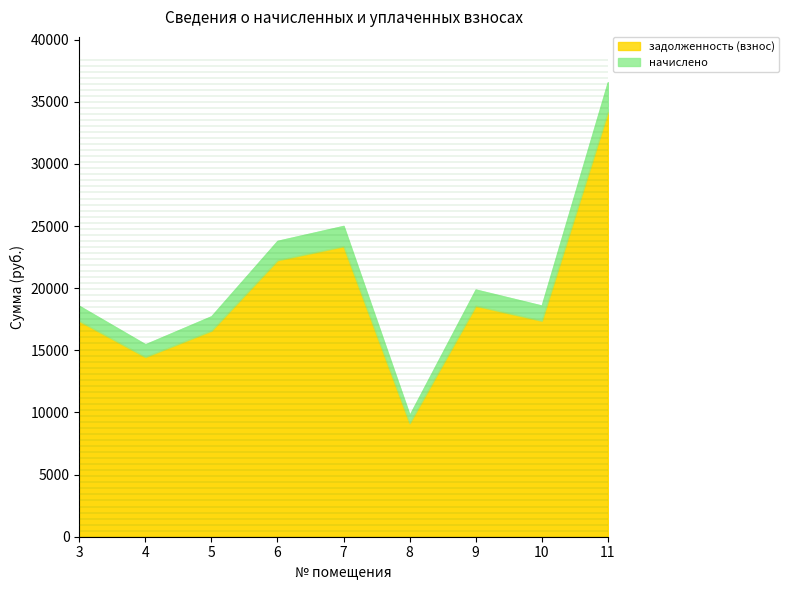

Reading left to right, transcribe all the data shown in this chart.

задолженность (взнос): 17359.6	14470.7	16583.8	22254.4	23377.8	9147.8	18589.9	17386.2	34183.9
начислено: 1207.1	1006.3	1153.2	1547.5	1625.6	636.1	1292.7	1209.0	2377.1